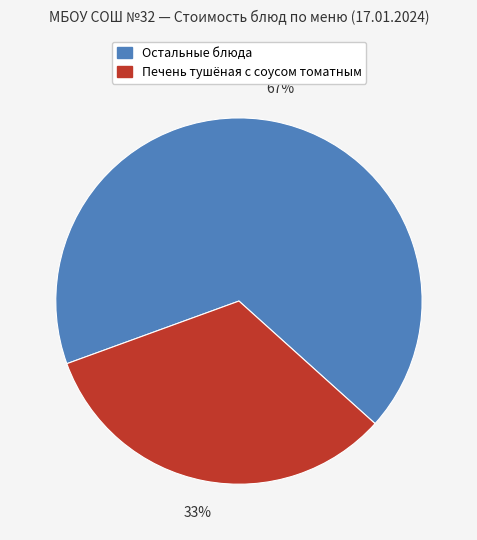

To the nearest percent, what is the difference between the largest and smallest slice percentages?

34%